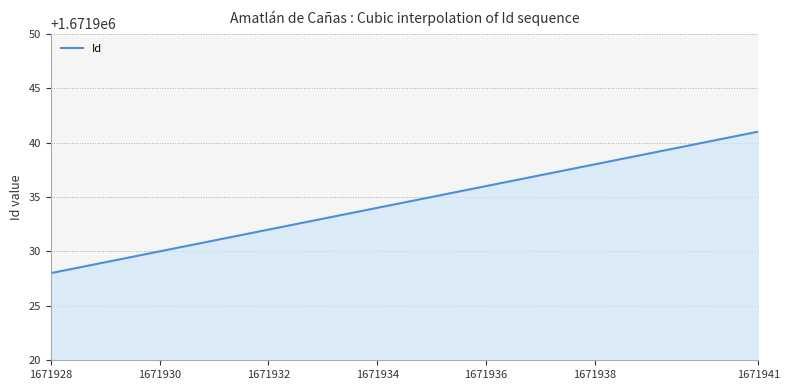

What is the minimum value shown in the chart?

1671928.0